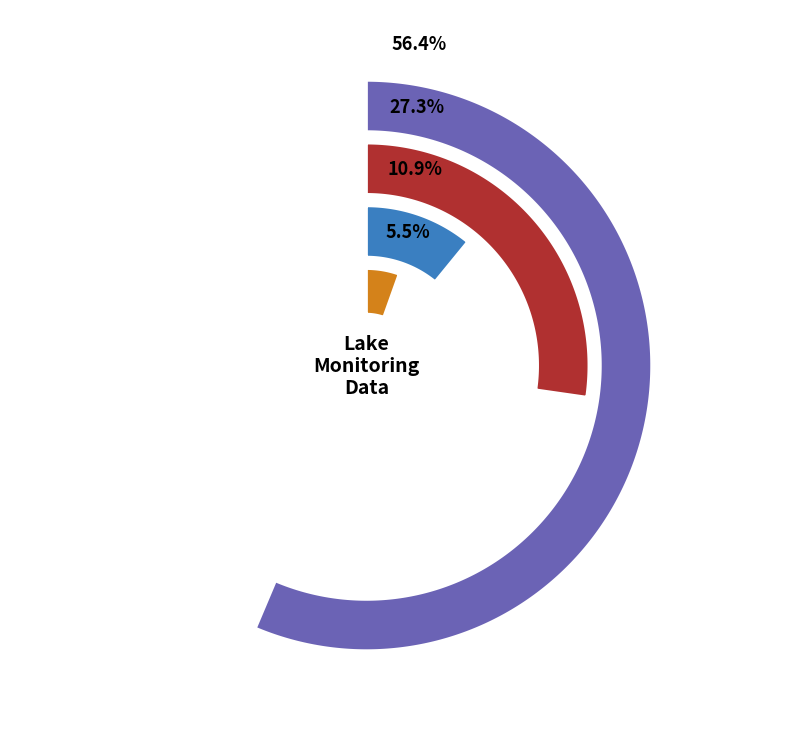

Which slice is the largest?

Group 1